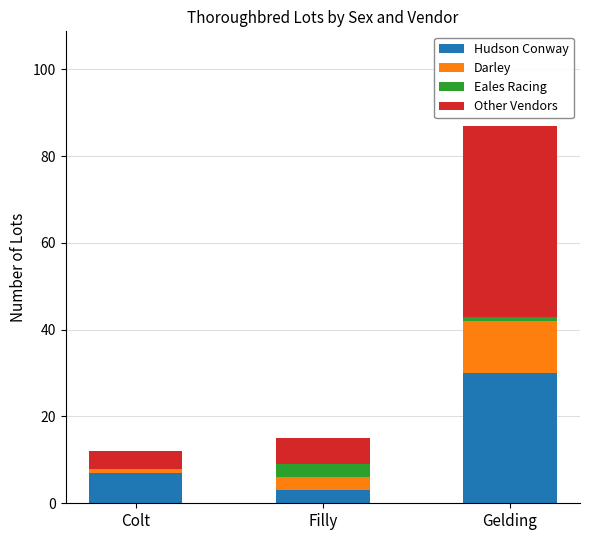

What is the sum of all Hudson Conway values?

40